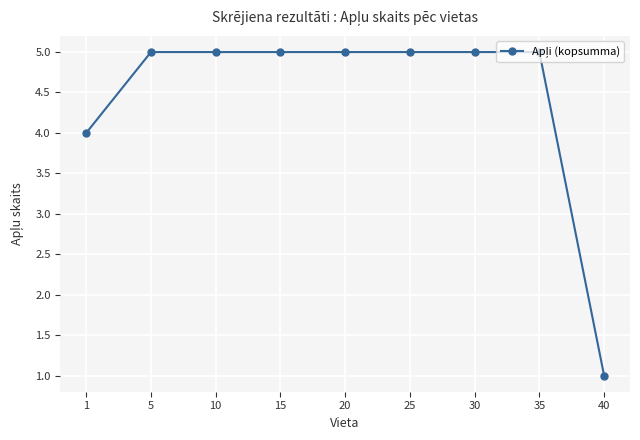

Read the value at 20.

5